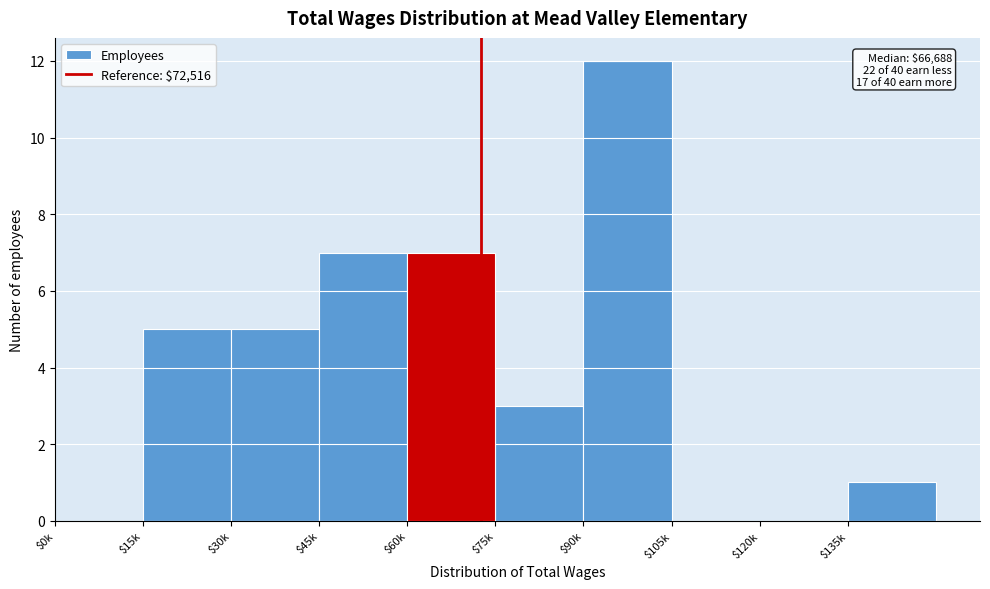

What is the sum of all values?

40